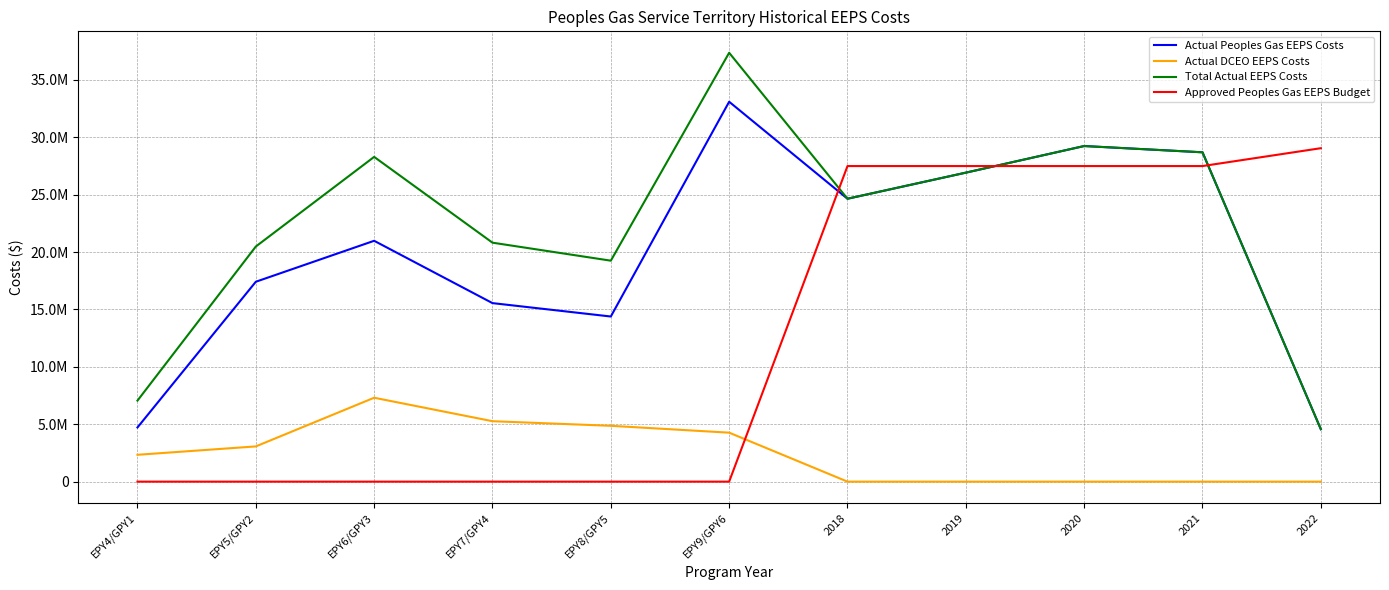

At which label is Total Actual EEPS Costs closest to 20964079?

EPY7/GPY4